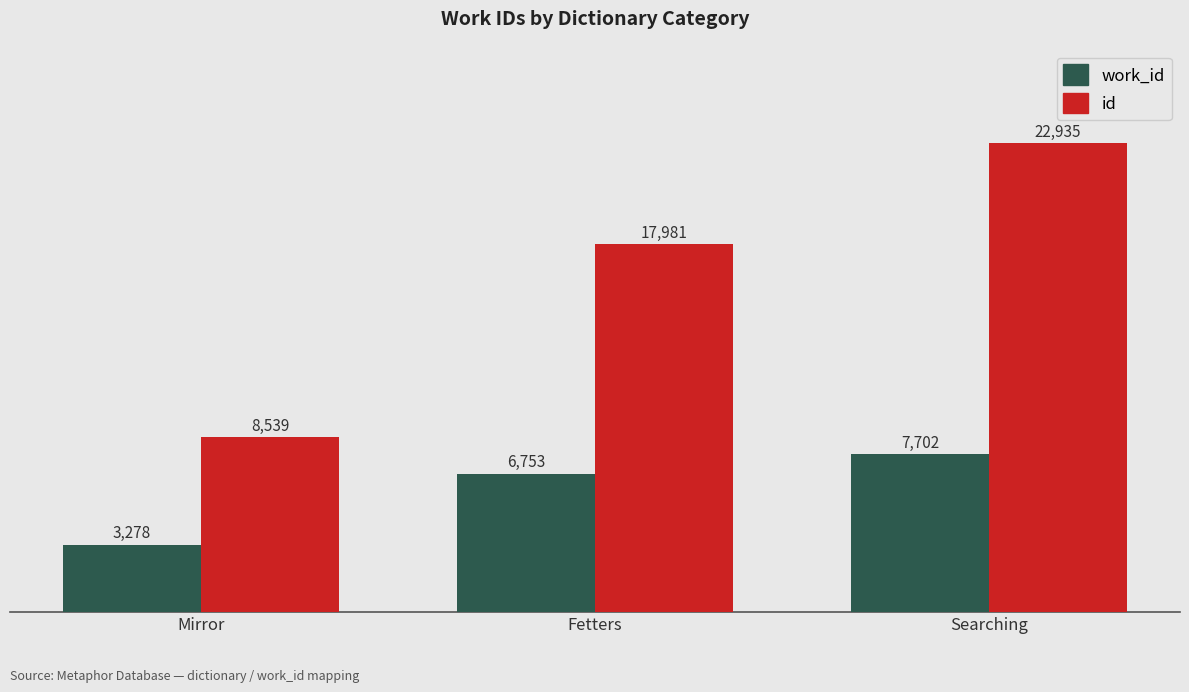

Reading right to left, extract all data points from this chart.

work_id: 7702	6753	3278
id: 22935	17981	8539